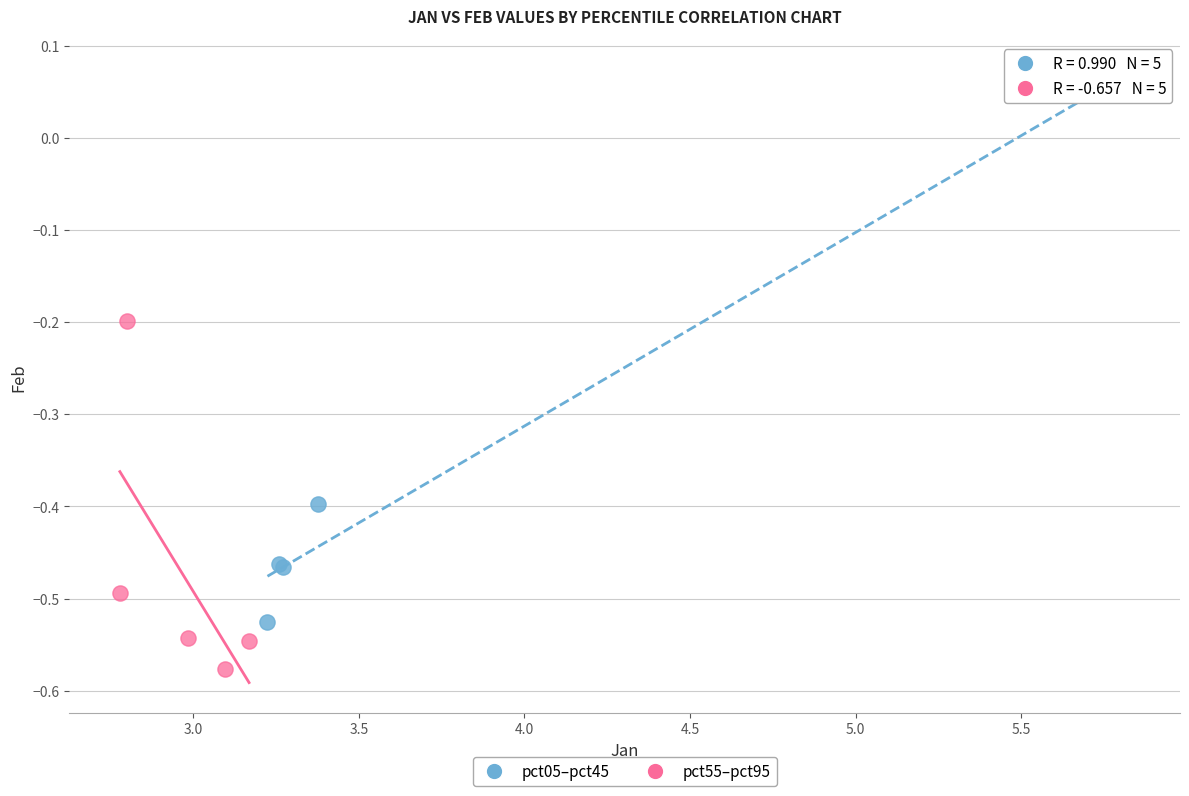

Which series contains the lowest Y value?

pct55–pct95